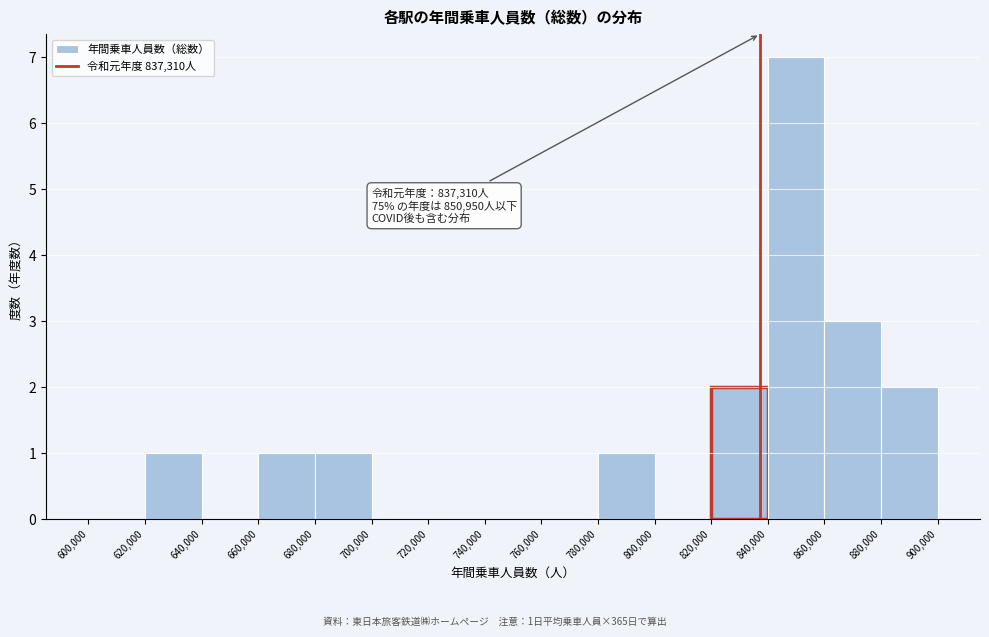

Over which range of the x-axis is the bar tallest?

840,000 to 860,000